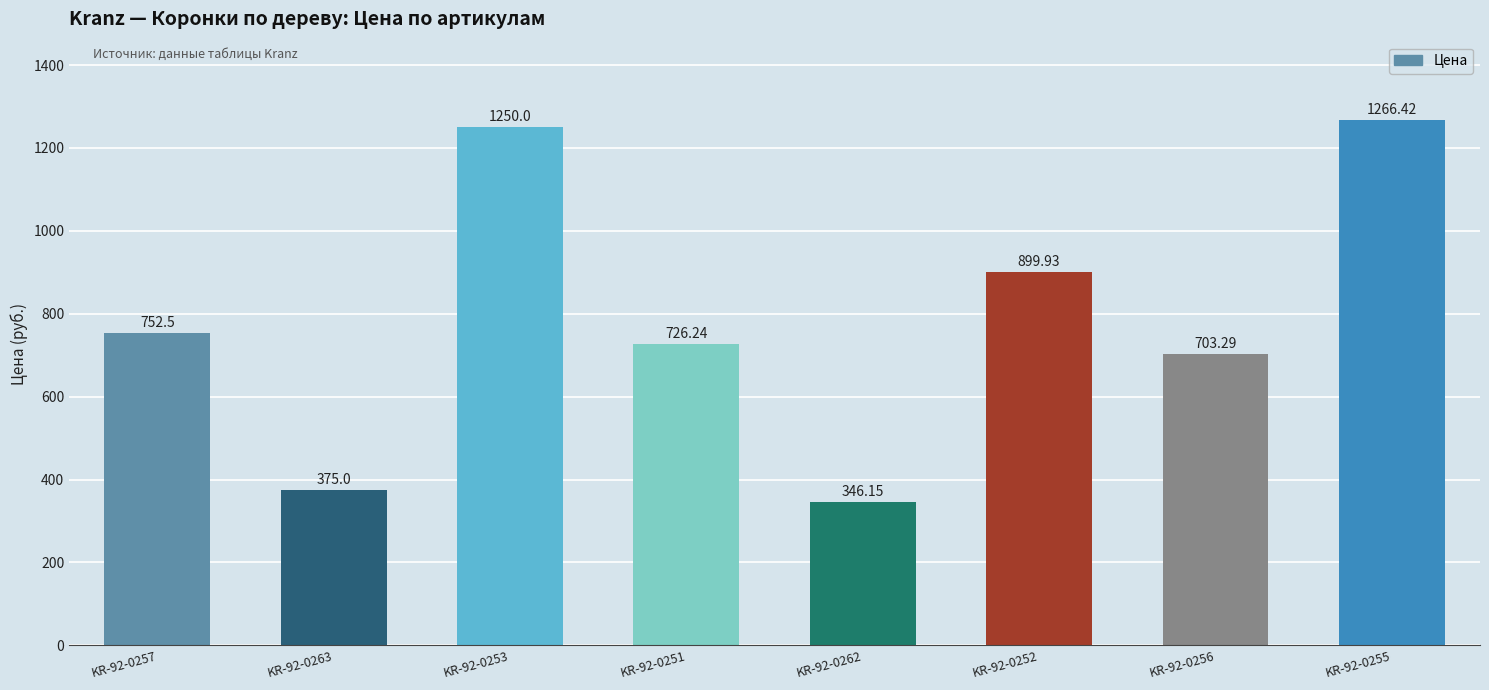

At which category does the chart reach its peak across all series?

KR-92-0255